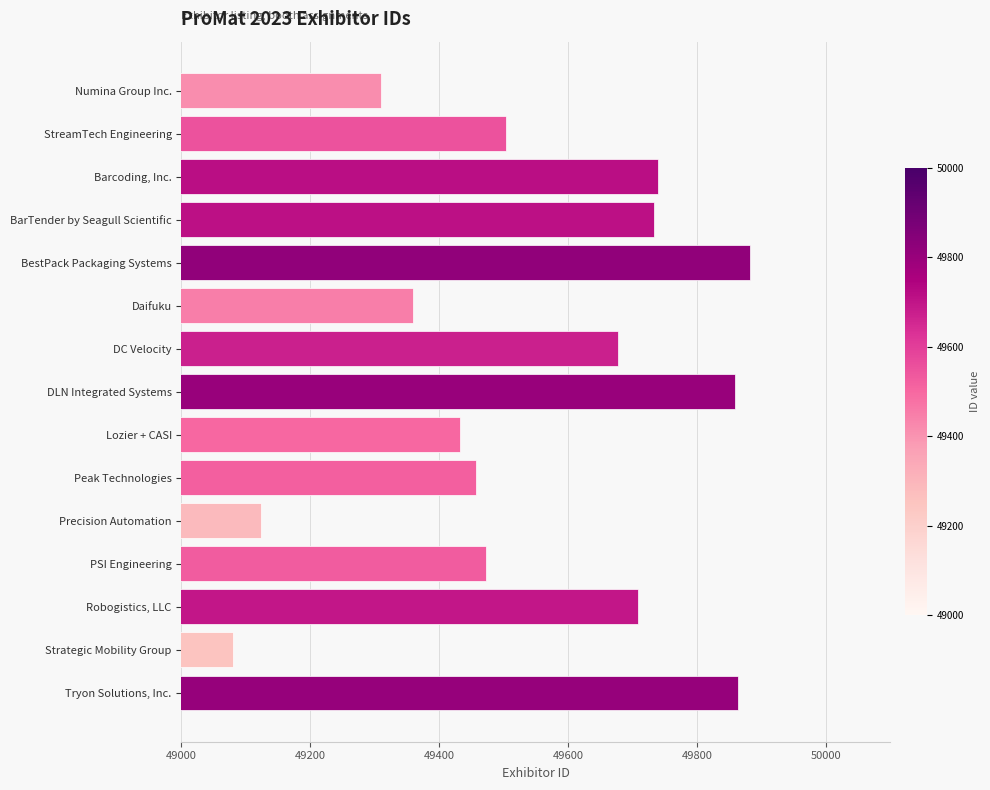

Approximately how many times larger is the value at Robogistics, LLC compared to DLN Integrated Systems?

1.0